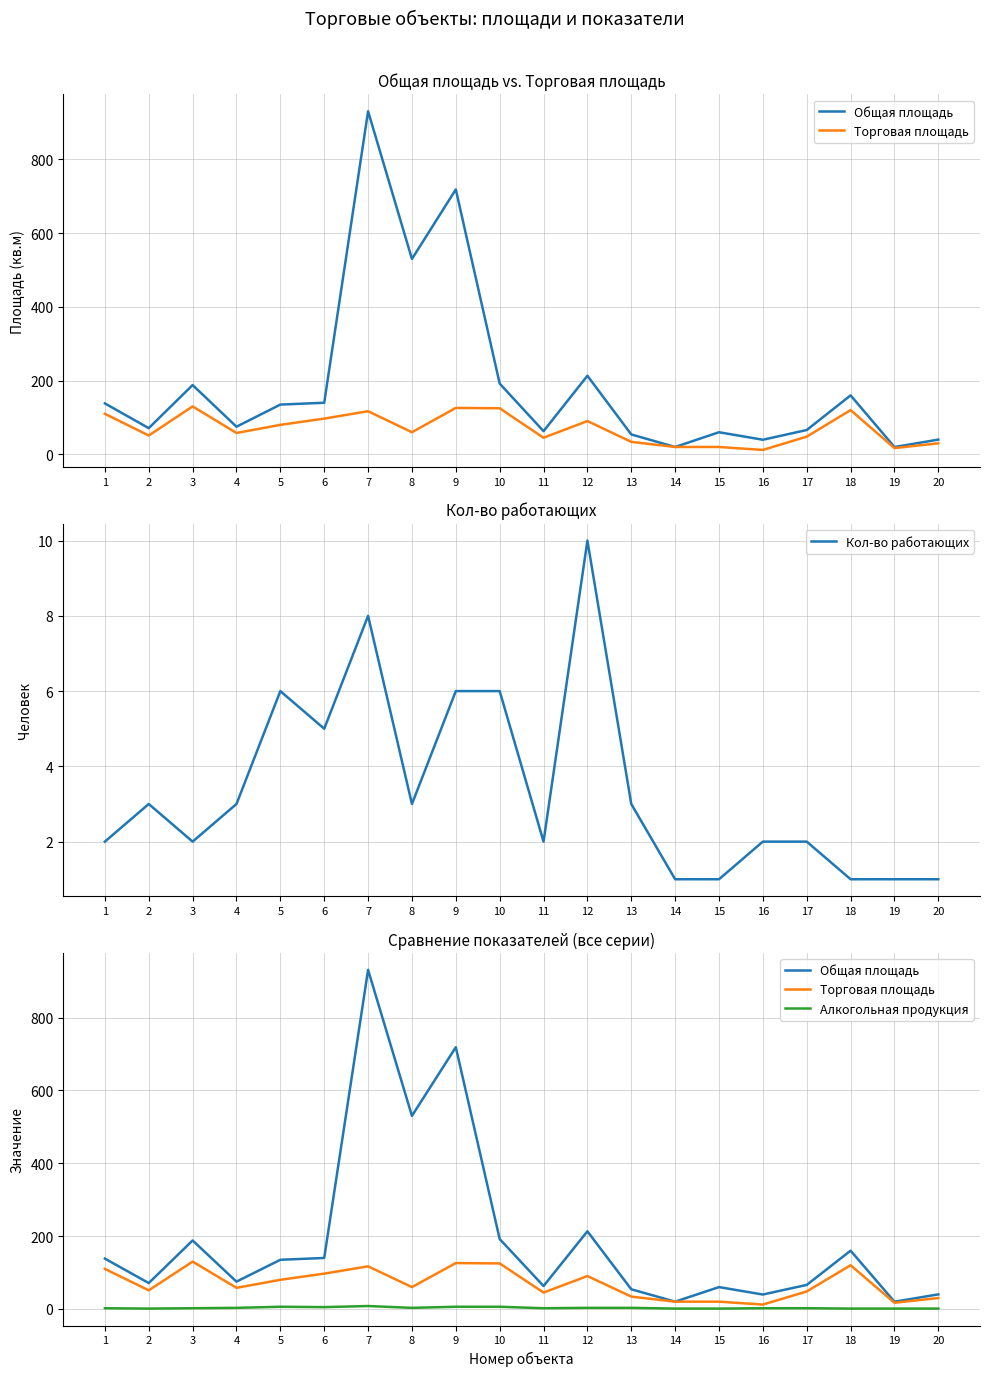

True or false: Общая площадь has a value of 132.1 at 4.

False